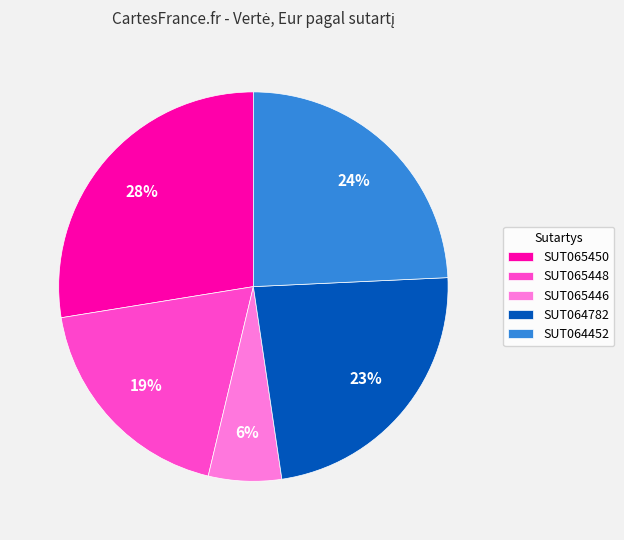

To the nearest percent, what is the difference between the SUT064782 and SUT064452 slice percentages?

1%